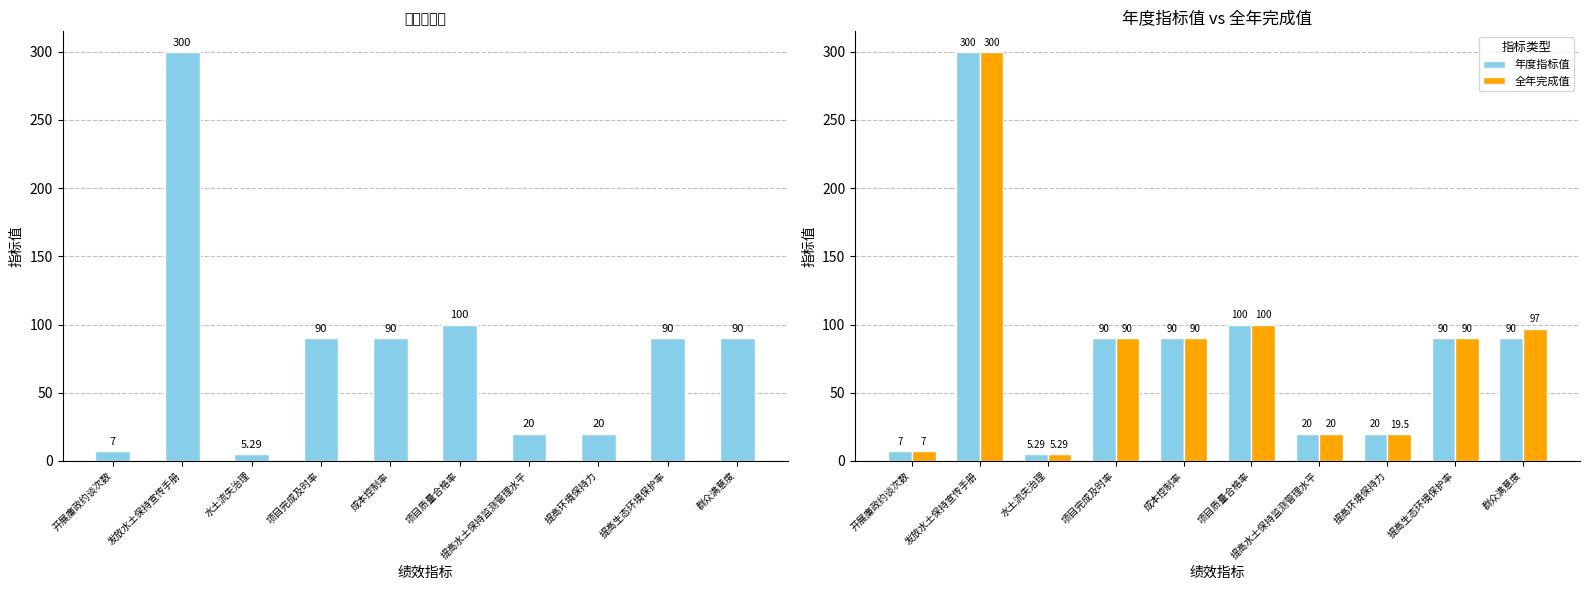

Reading left to right, extract all data points from this chart.

年度指标值: 7.0	300.0	5.3	90.0	90.0	100.0	20.0	20.0	90.0	90.0
全年完成值: 7.0	300.0	5.3	90.0	90.0	100.0	20.0	19.5	90.0	97.0